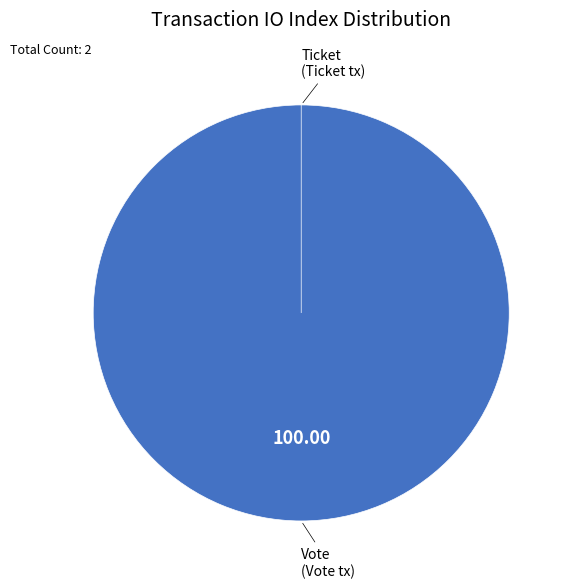

Which category has the smallest portion of the pie?

Ticket tx